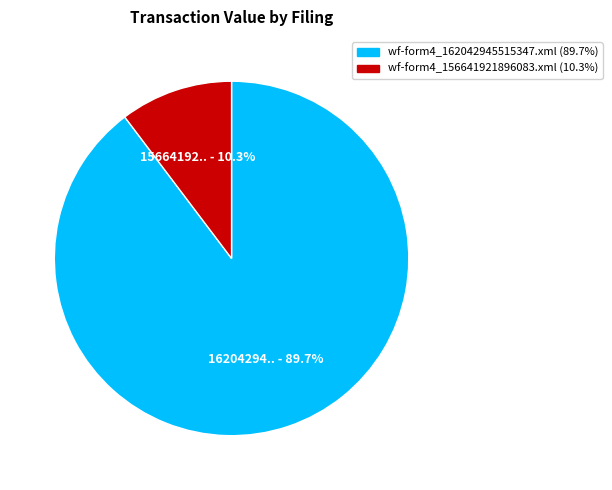

What percentage is the wf-form4_156641921896083.xml slice, to the nearest percent?

10%